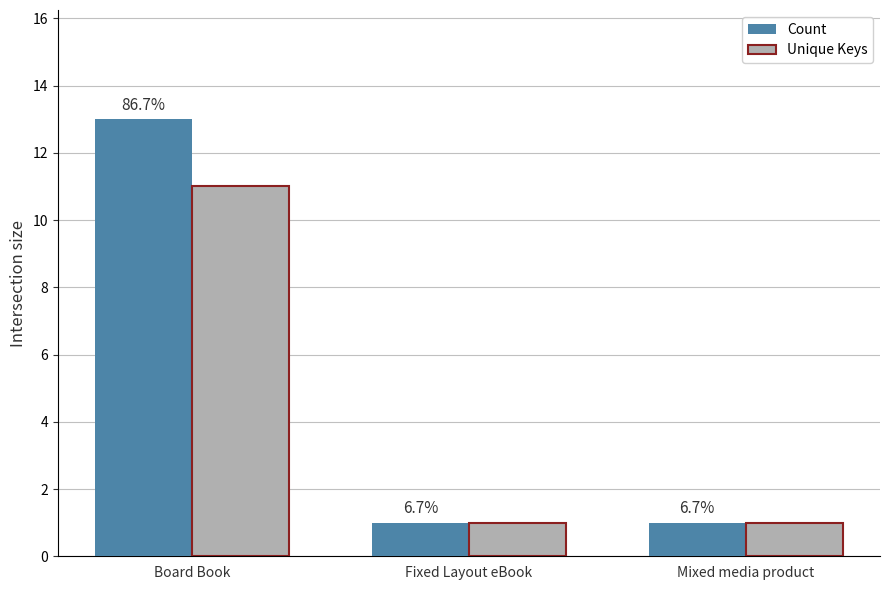

What are all the series names shown in the legend?

Count, Unique Keys